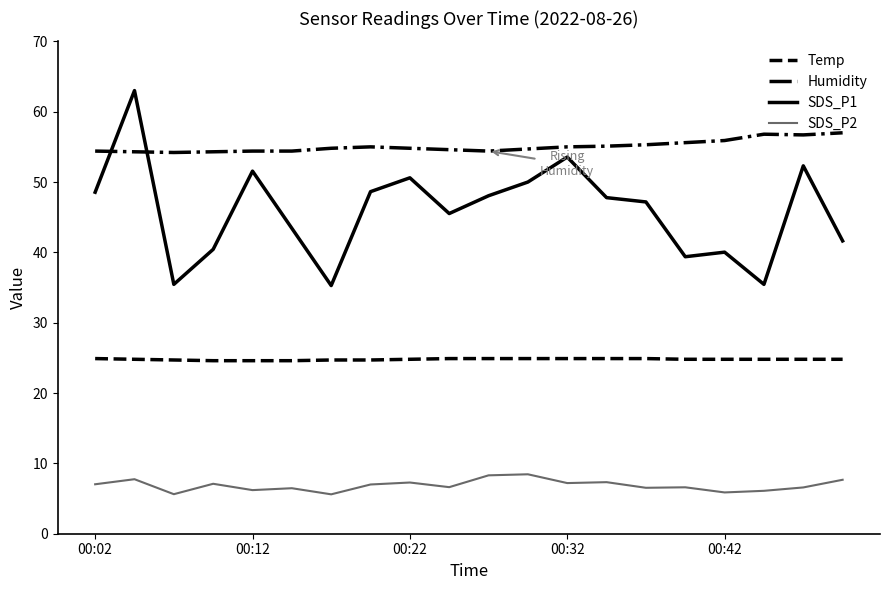

Which series has the largest range (max minus min)?

SDS_P1